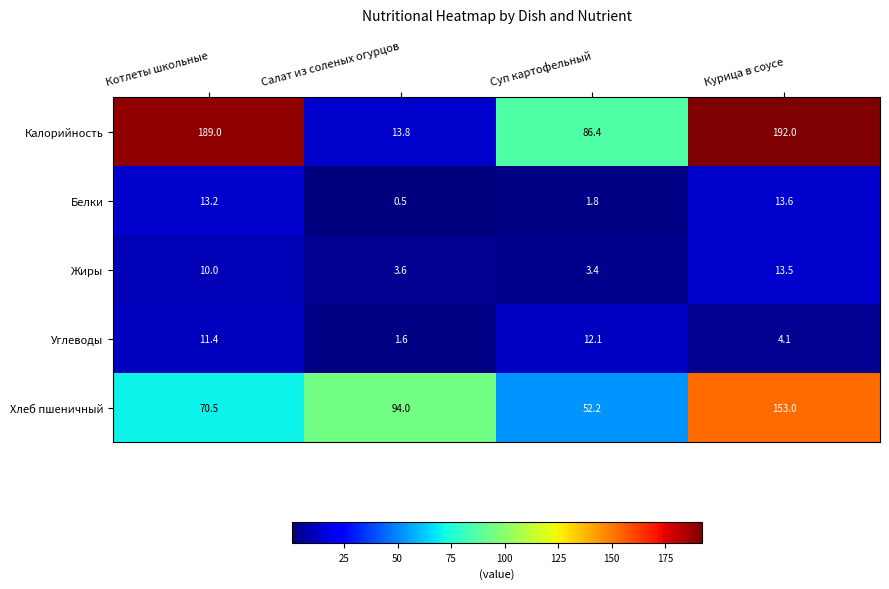

Read the Белки value at Курица в соусе.

13.6